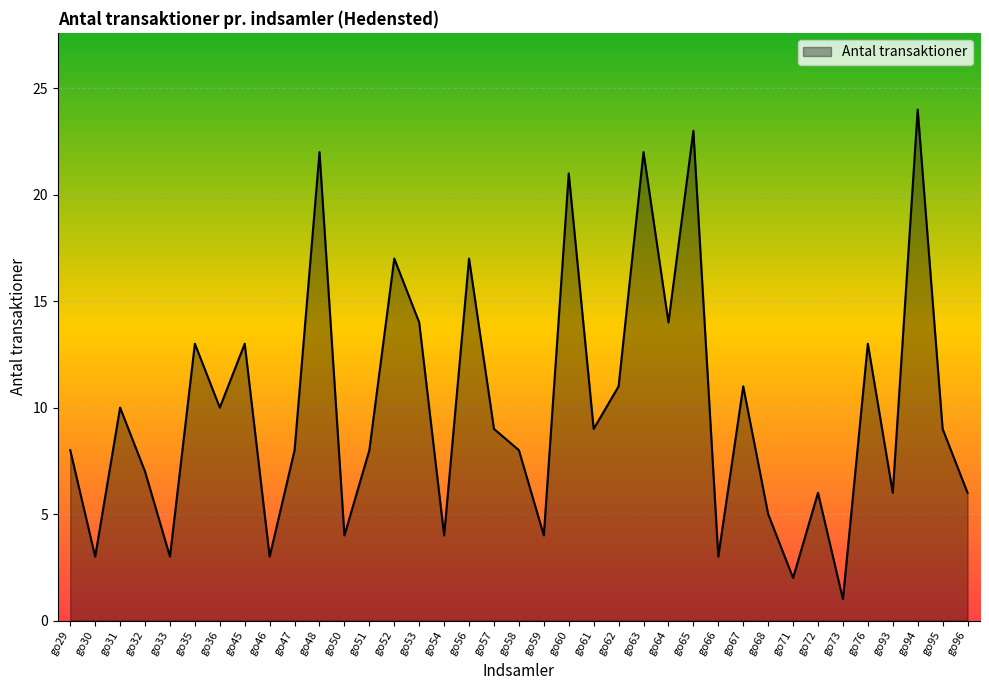

Which has a higher value, go29 or go71?

go29